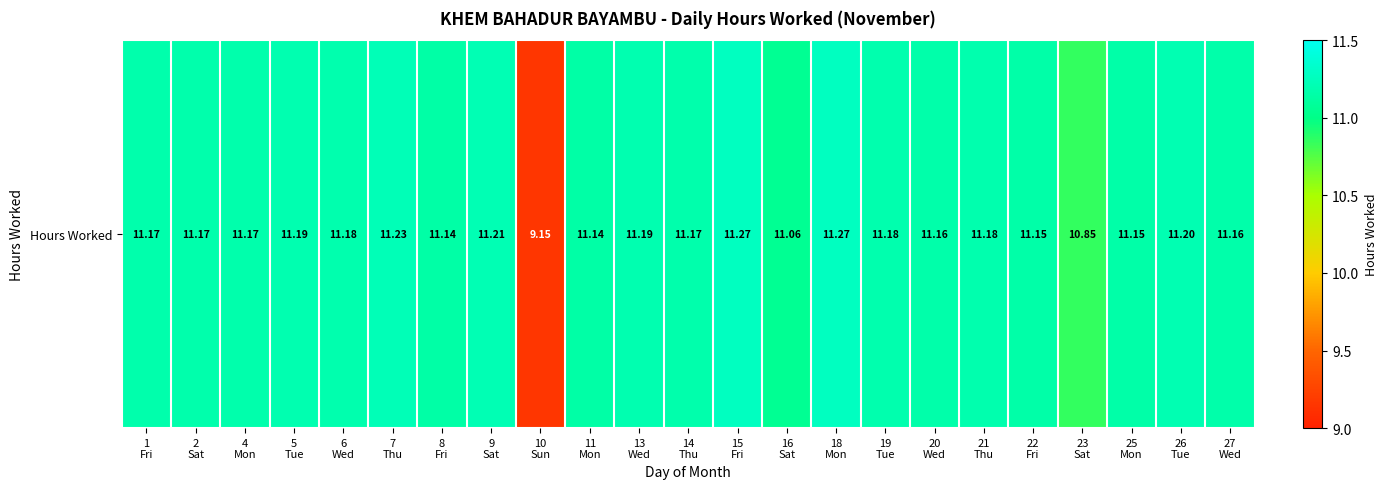

At which category does the chart reach its peak across all series?

15
Fri